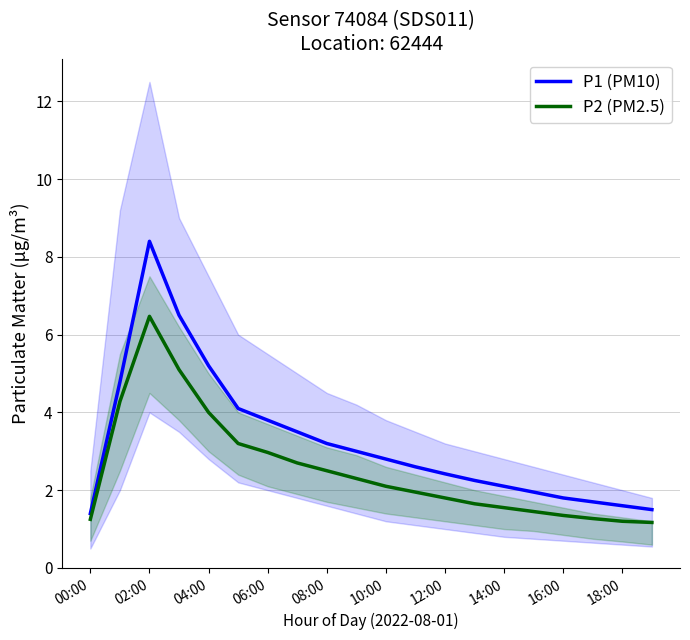

Which category has the highest value in the P1 (PM10) series?

02:00